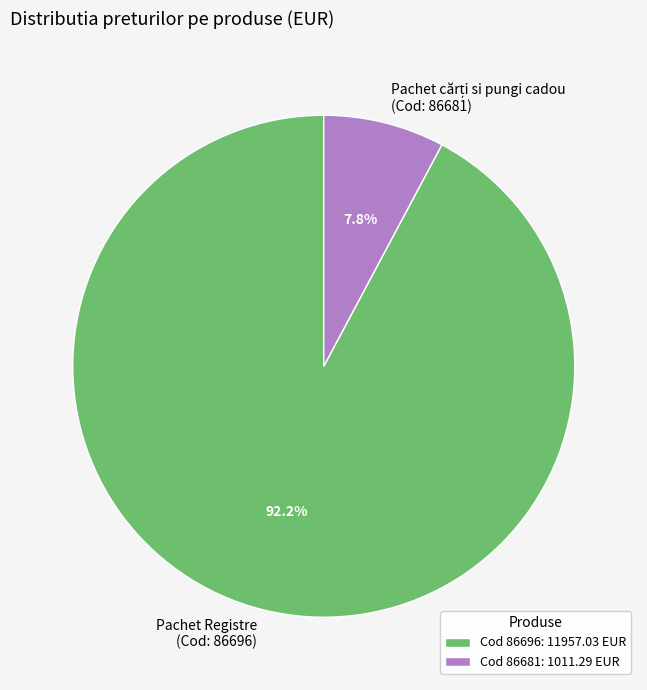

How much of the chart is everything except Pachet Registre (Cod: 86696)?

7.8%